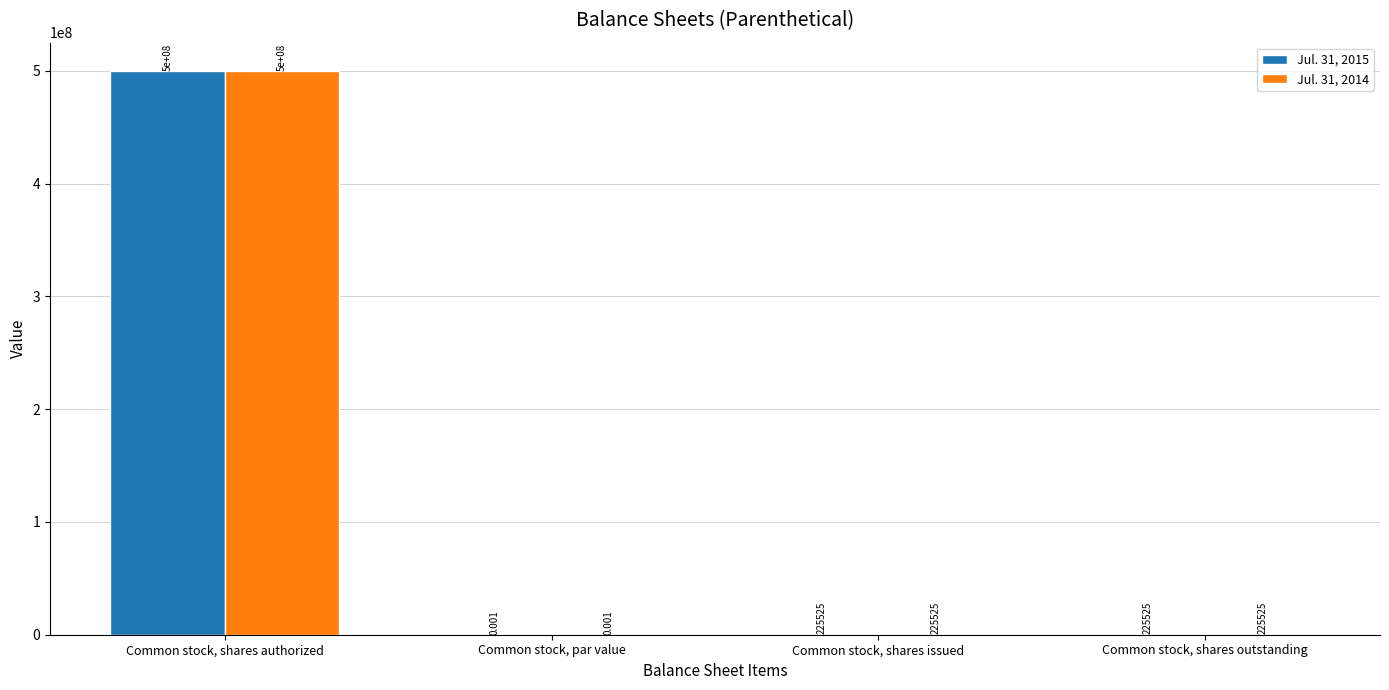

What is the sum of all Jul. 31, 2014 values?

500451050.0